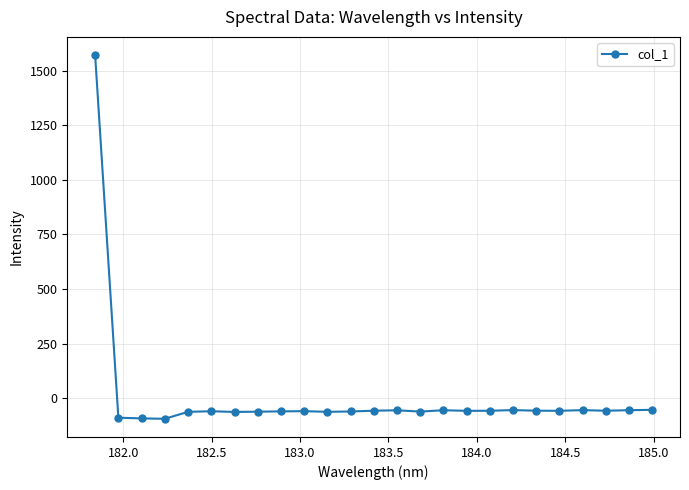

How many negative values are there?

24